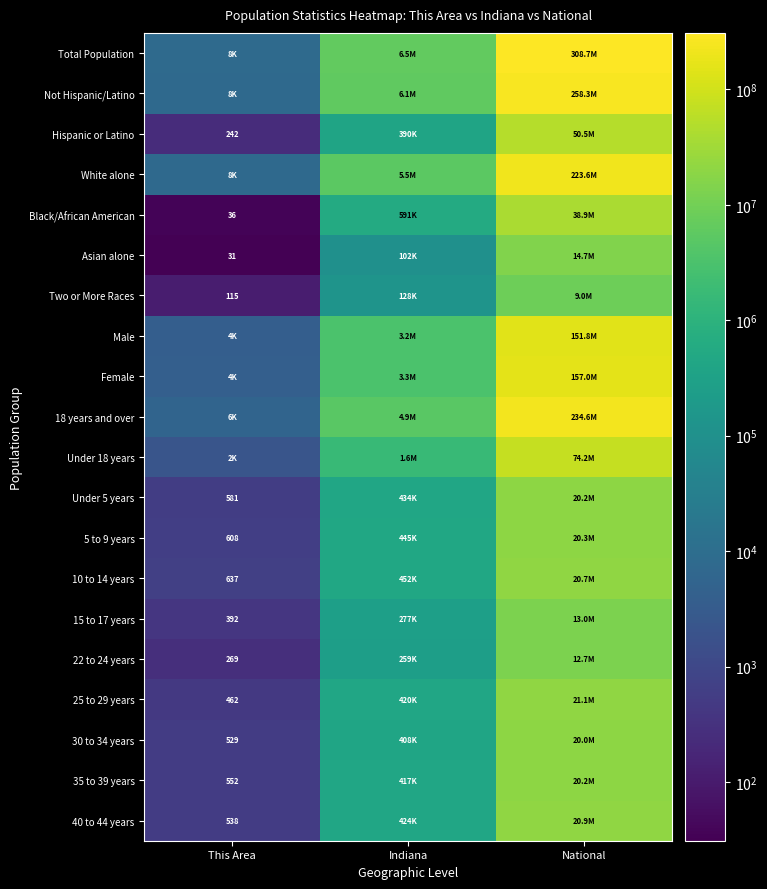

Which series changed the most between This Area and National?

Total Population